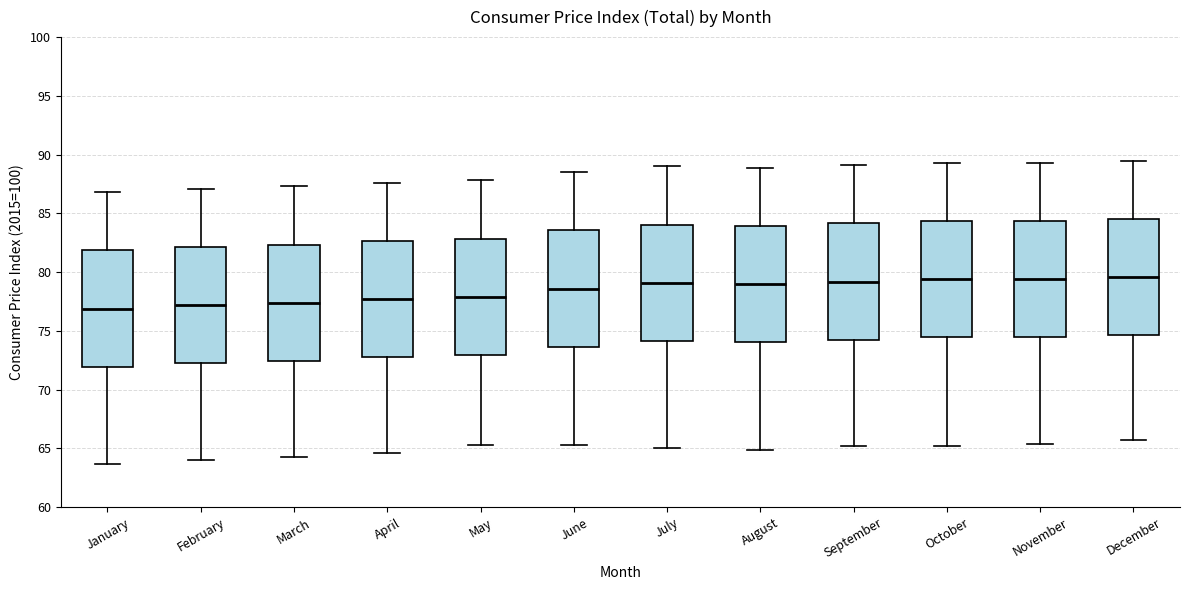

Where does the lower whisker of the box for December end on the y-axis? The values are not printed on the chart, so give them approximately, as read against the axis.

65.5